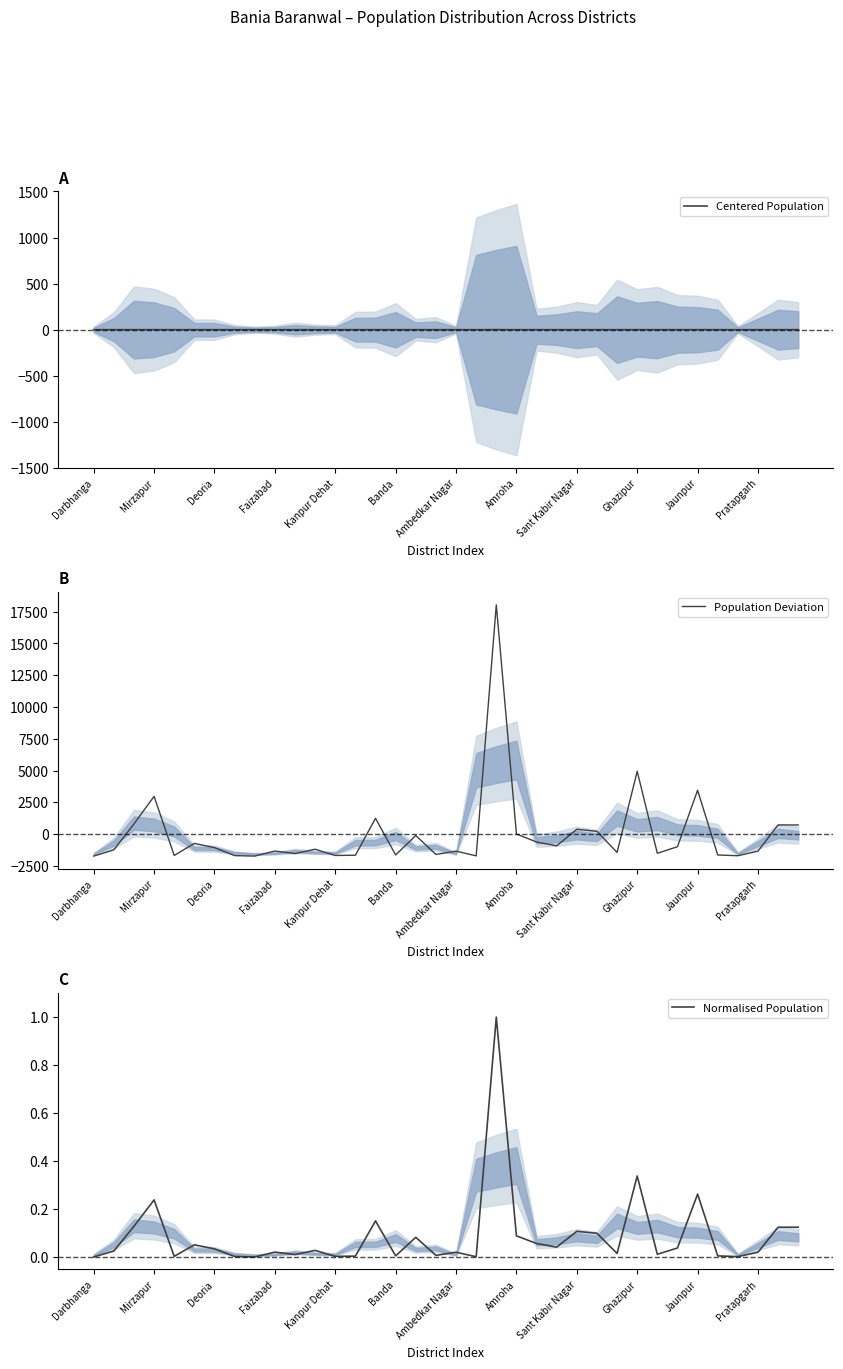

True or false: Population Deviation has a value of -2387.4 at 32.

False